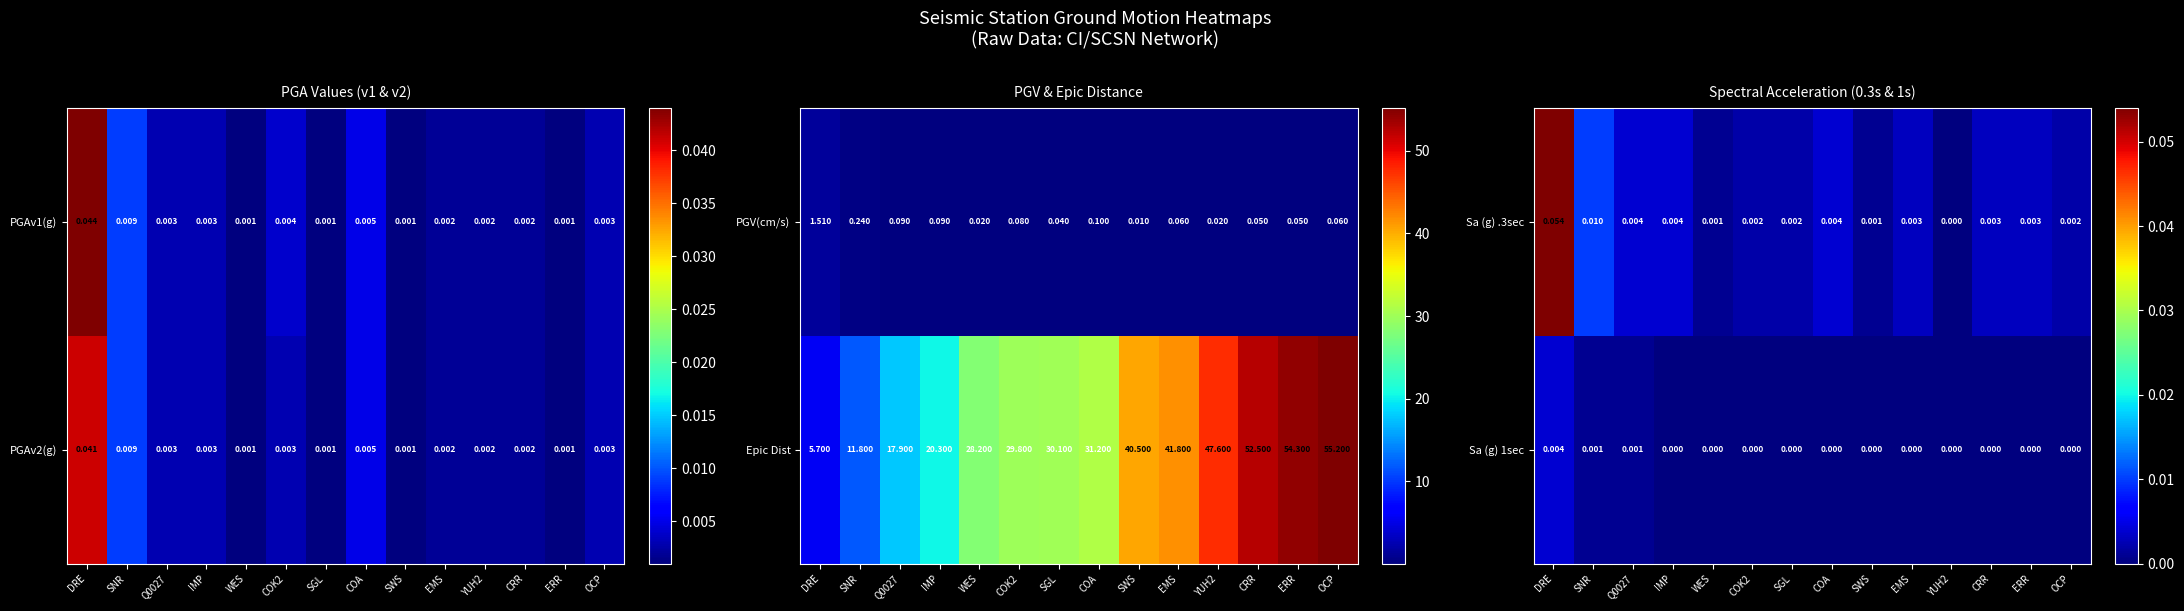

Is the value of Sa (g) .3sec at CRR greater than the value of Sa (g) 1sec at IMP?

Yes